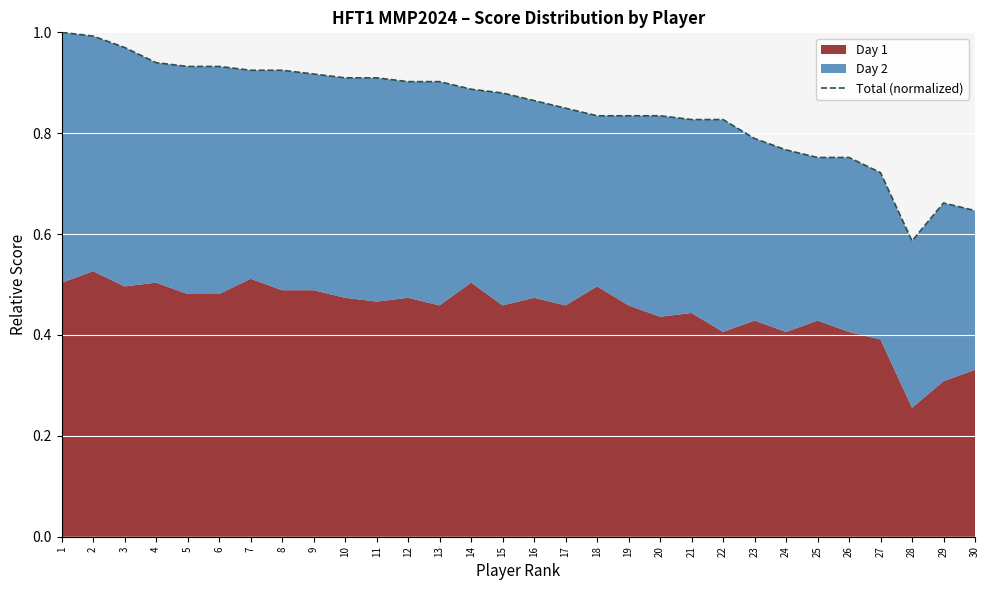

How many interior local valleys (lower than both neighbors) does the data have?

1